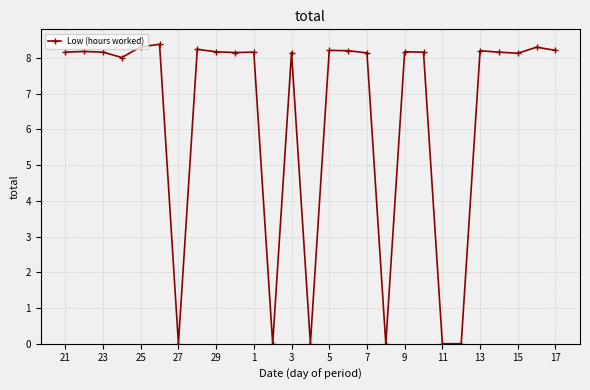

What is the greatest value displayed?

8.4